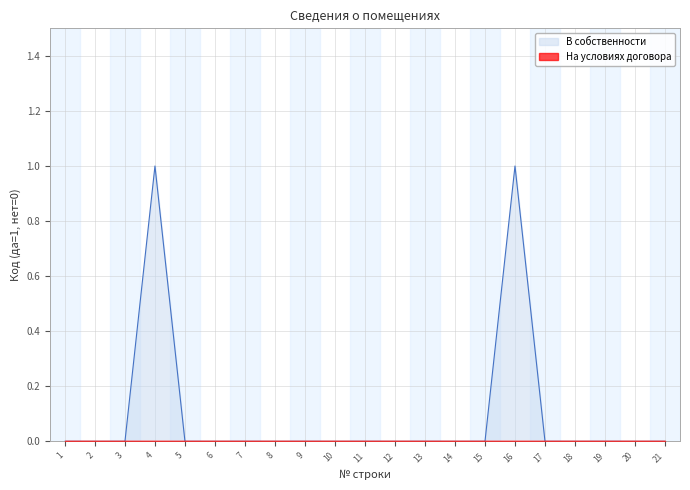

How many data points does each series have?

21